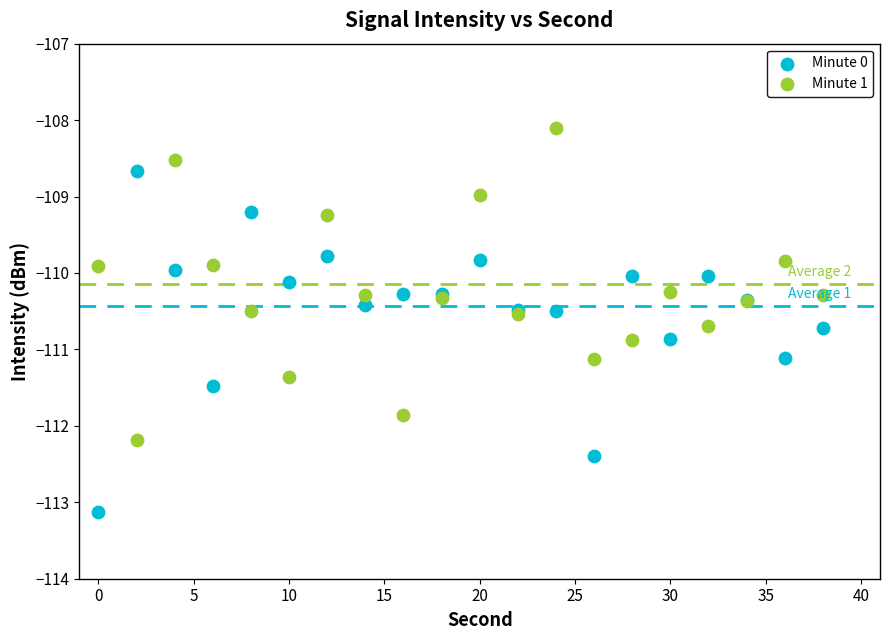

Which series reaches the minimum Y coordinate?

Minute 0